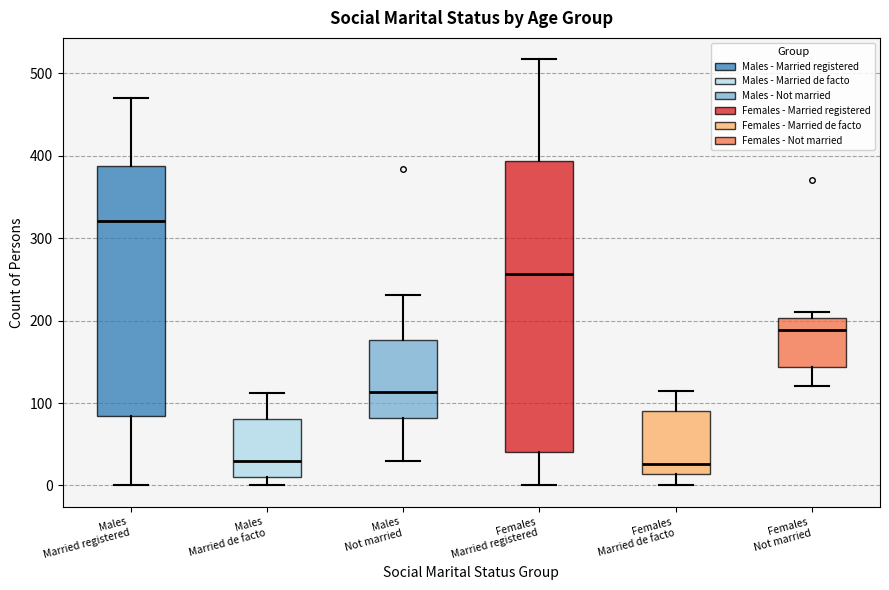

Where does the median line of the box for Males Married registered sit on the y-axis? The values are not printed on the chart, so give them approximately, as read against the axis.

320